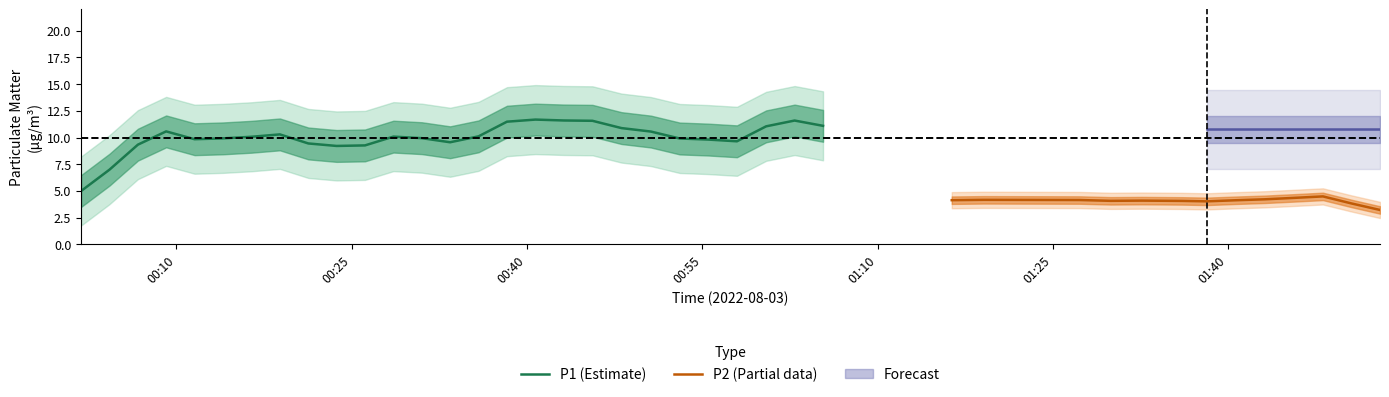

True or false: P1 and P2 cross at least once.

False